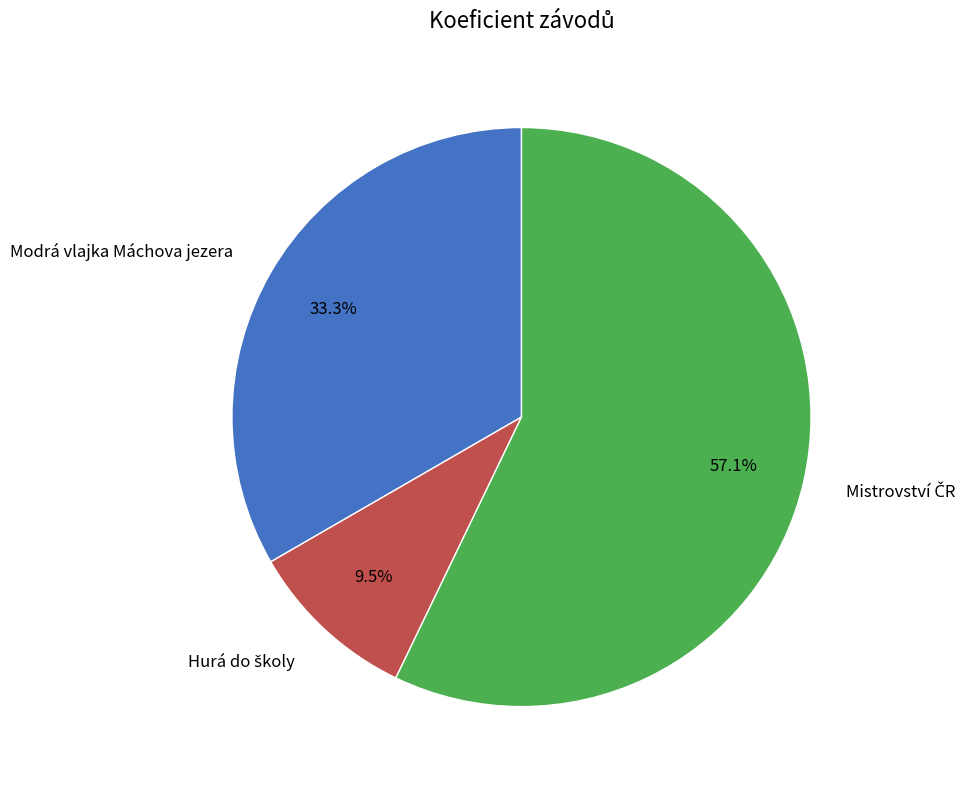

Is Modrá vlajka Máchova jezera the majority of the pie?

No